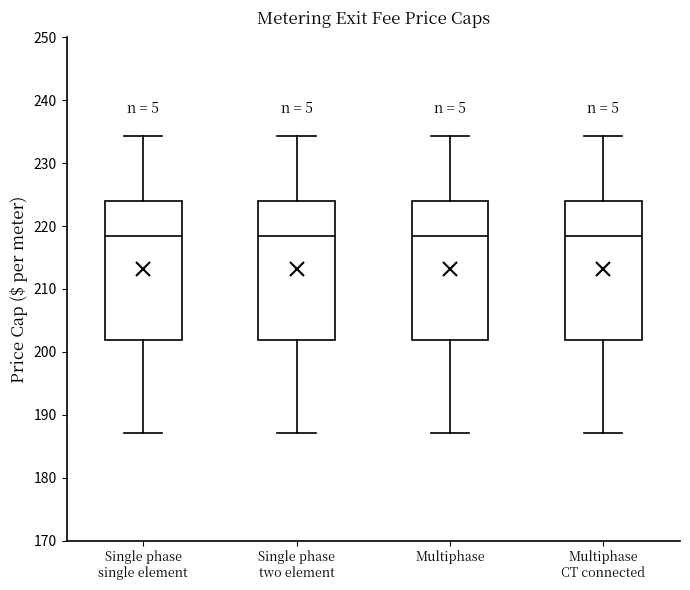

Reading left to right, read every box against the y-axis: the position of its median line, the range the box covers, and the ends of its whiskers. The values are not printed on the chart, so give them approximately, as read against the axis.

Single phase single element: median 218, box 202 to 224, whiskers 187 to 234
Single phase two element: median 218, box 202 to 224, whiskers 187 to 234
Multiphase: median 218, box 202 to 224, whiskers 187 to 234
Multiphase CT connected: median 218, box 202 to 224, whiskers 187 to 234